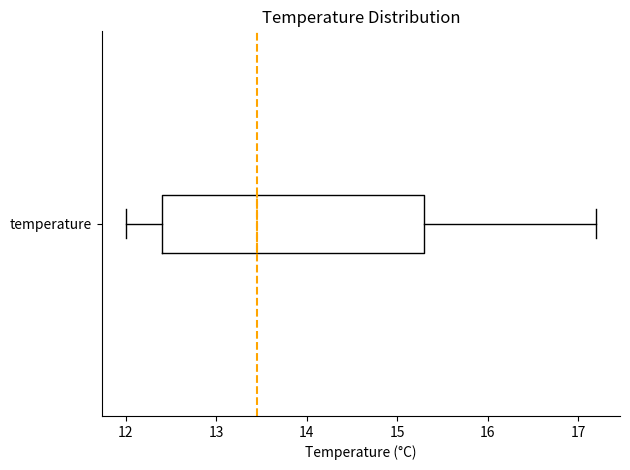

Read this box plot against the x-axis: the position of the median line, the range covered by the box, and the ends of both whiskers. The values are not printed on the chart, so give them approximately, as read against the axis.

median 13.5, box 12.4 to 15.3, whiskers 12.0 to 17.2